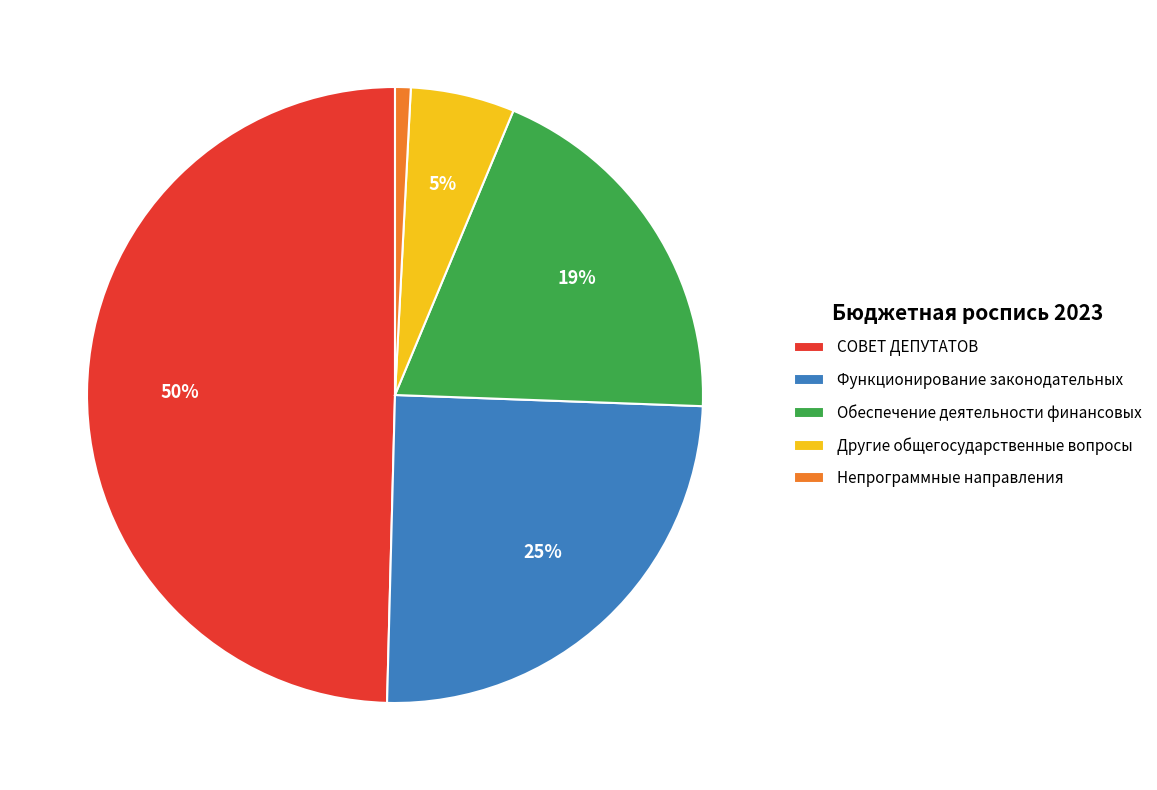

Count the number of slices in the pie.

5